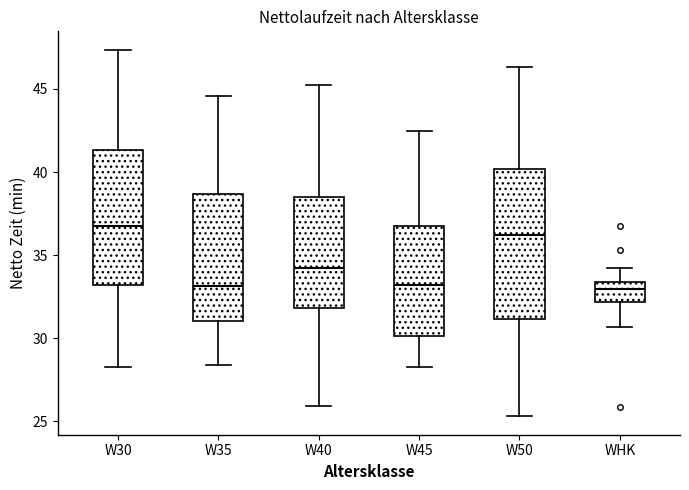

Reading left to right, read every box against the y-axis: the position of its median line, the range the box covers, and the ends of its whiskers. The values are not printed on the chart, so give them approximately, as read against the axis.

W30: median 37.0, box 33.0 to 41.5, whiskers 28.5 to 47.5
W35: median 33.0, box 31.0 to 38.5, whiskers 28.5 to 44.5
W40: median 34.5, box 32.0 to 38.5, whiskers 26.0 to 45.5
W45: median 33.0, box 30.0 to 37.0, whiskers 28.5 to 42.5
W50: median 36.0, box 31.0 to 40.0, whiskers 25.5 to 46.5
WHK: median 33.0, box 32.0 to 33.5, whiskers 30.5 to 34.5